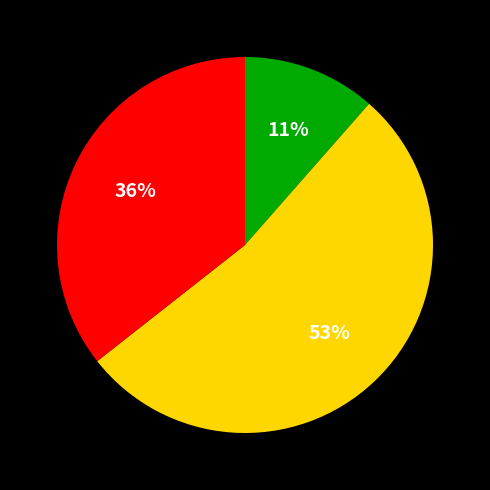

Is there any slice that represents more than half of the pie?

Yes